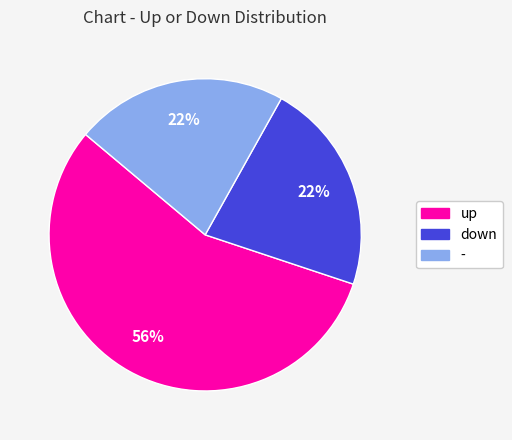

What percentage is the up slice, to the nearest percent?

56%